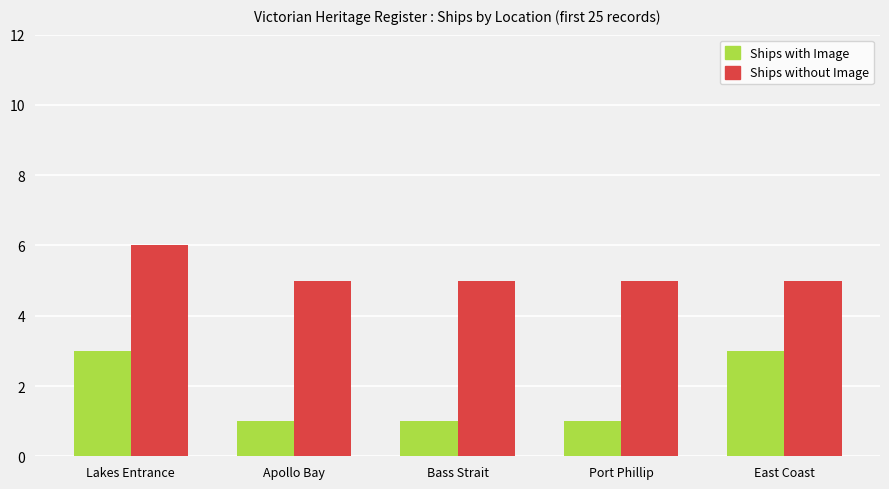

What is the value of the Ships with Image bar at the 2nd from the left?

1